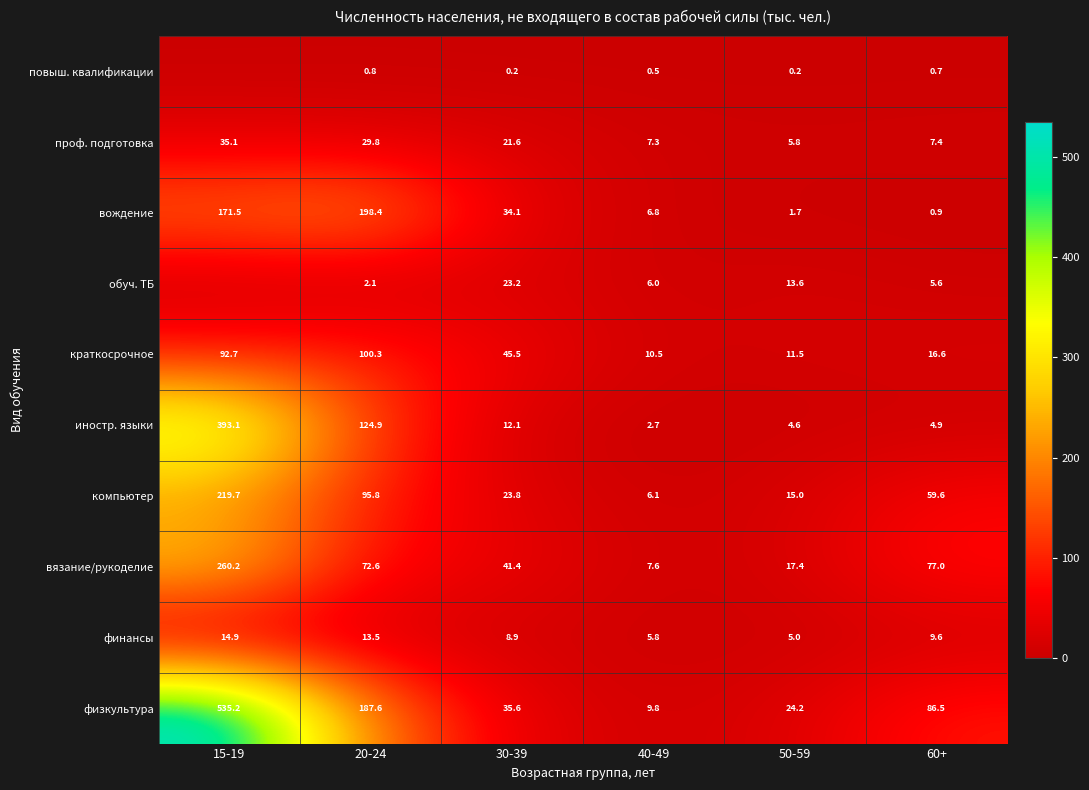

What is the difference between the highest and lowest values at 30-39?

45.3